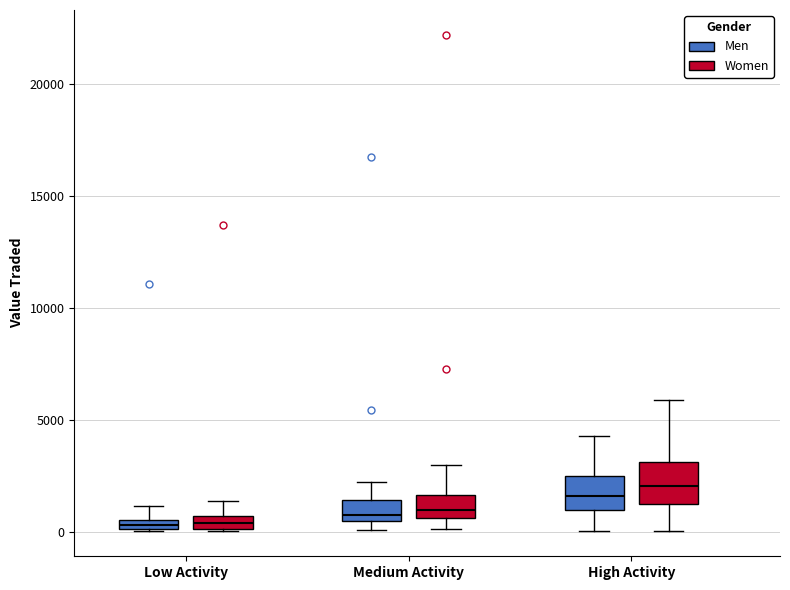

Where does the upper whisker of the box for Low Activity (Men) end on the y-axis? The values are not printed on the chart, so give them approximately, as read against the axis.

1000